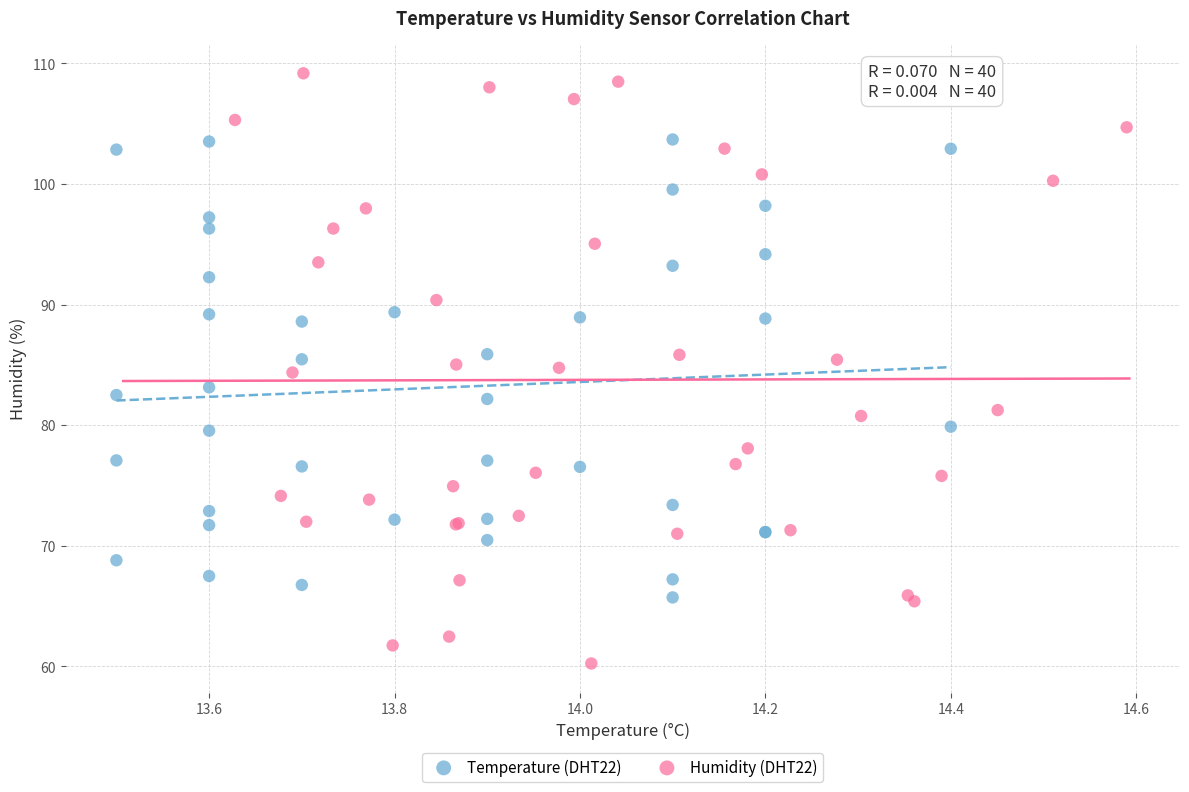

Which series has the widest spread of Y values?

Humidity (DHT22)